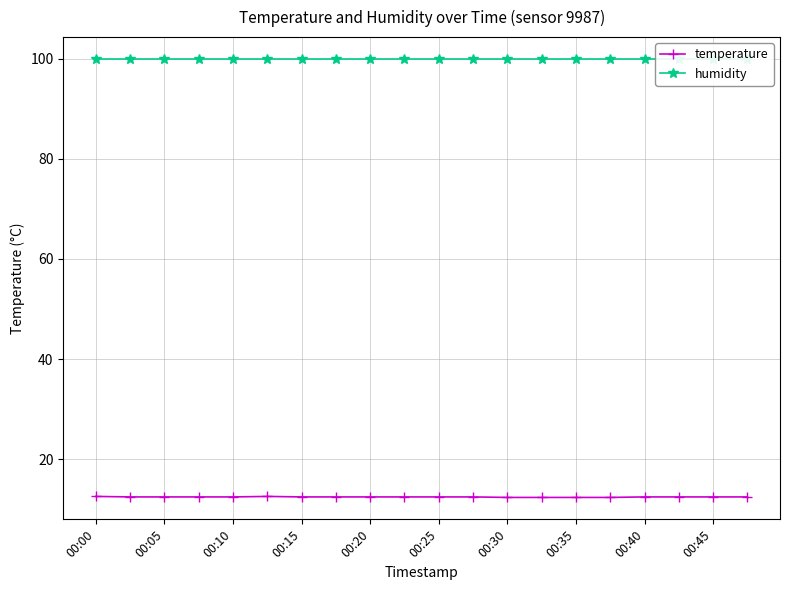

How many categories are shown in the chart?

20